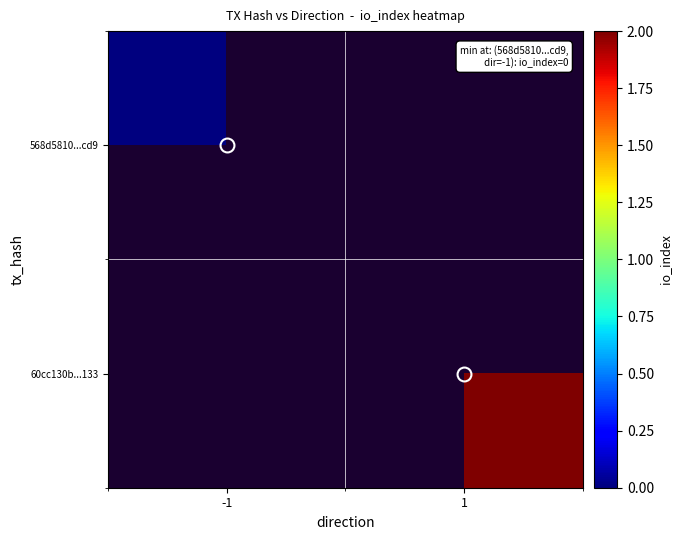

Rank the series by their maximum value, from lowest to highest.

568d5810...cd9, 60cc130b...133